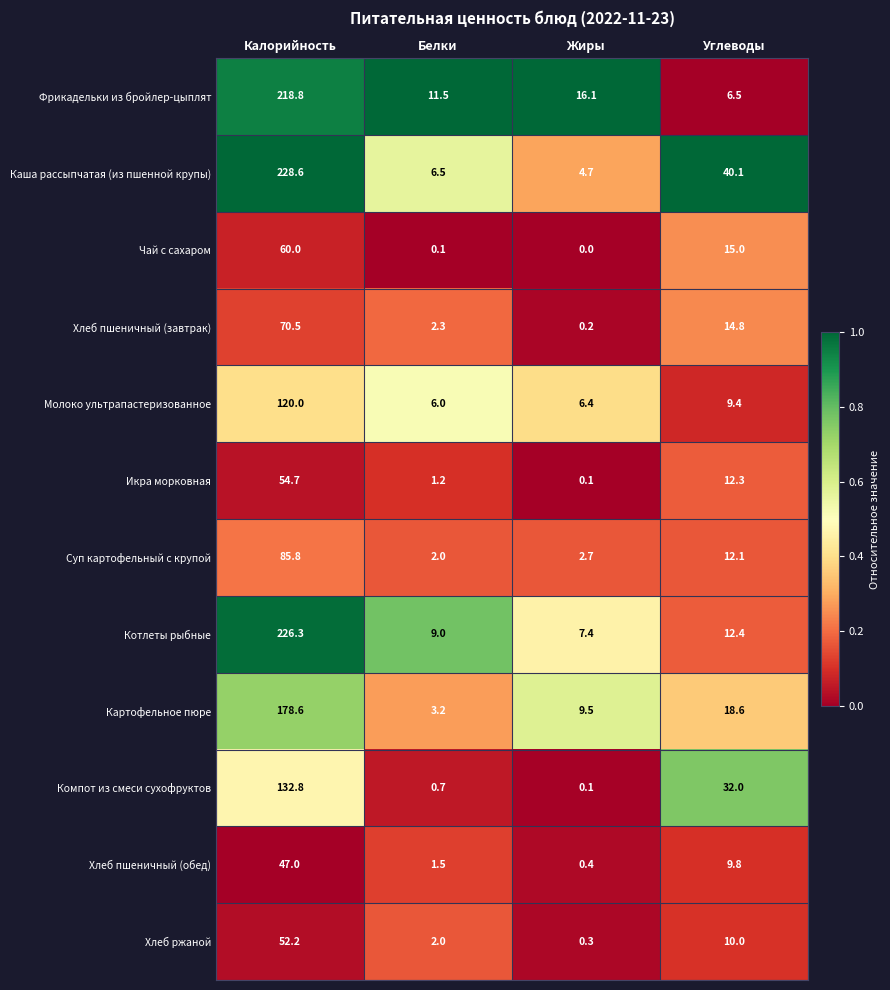

What is the sum of all Хлеб ржаной values?

64.5